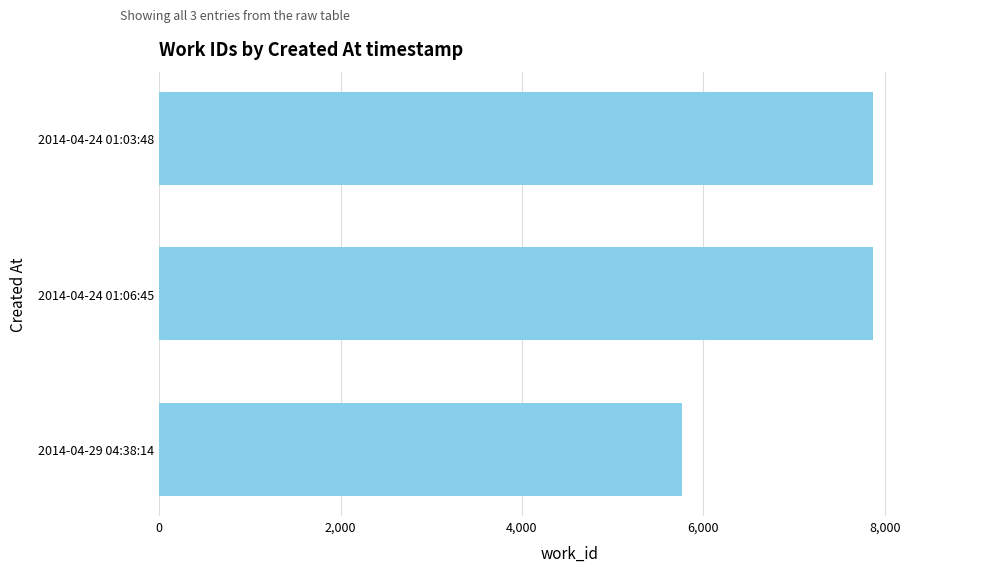

What is the change in value from 2014-04-24 01:03:48 to 2014-04-29 04:38:14?

-2103